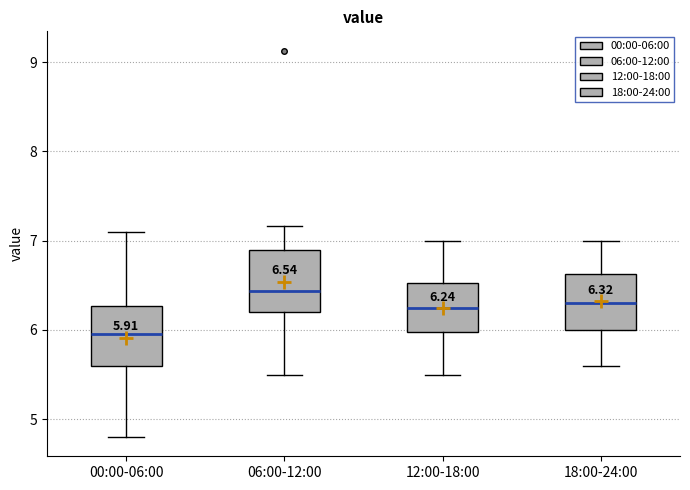

Which box has the highest median line?

06:00-12:00